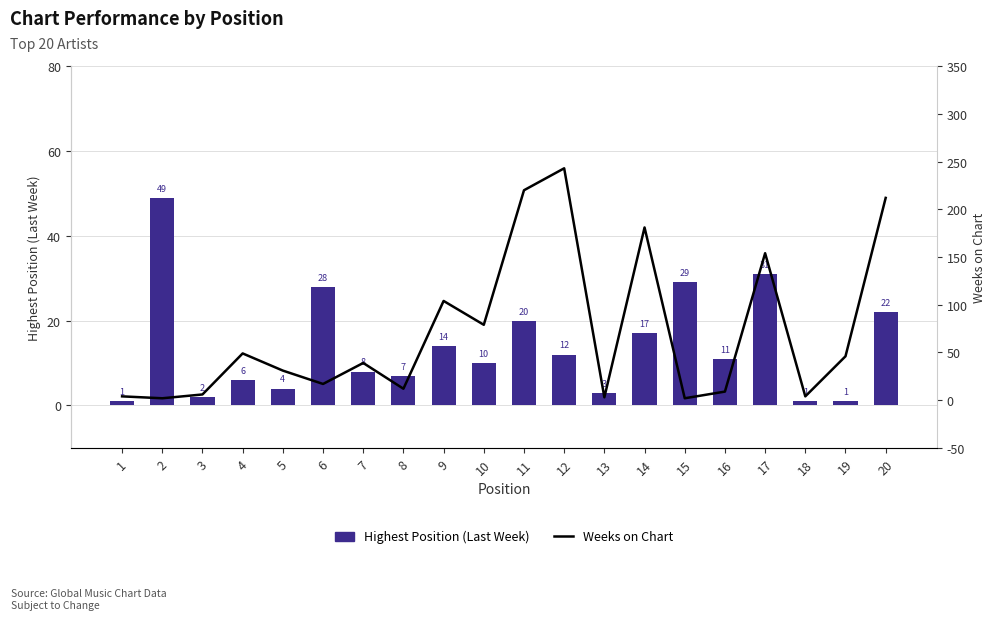

List the series in order of their peak value, highest first.

Weeks on Chart, Highest Position (Last Week)